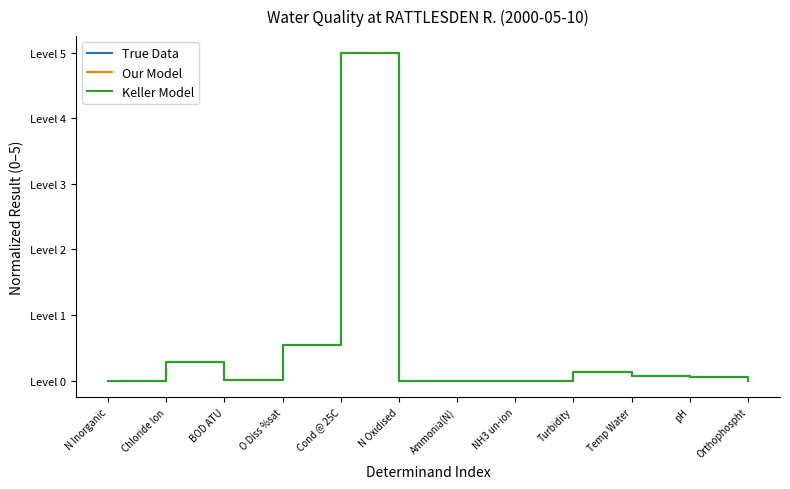

What is the total value across all series at pH?

0.2